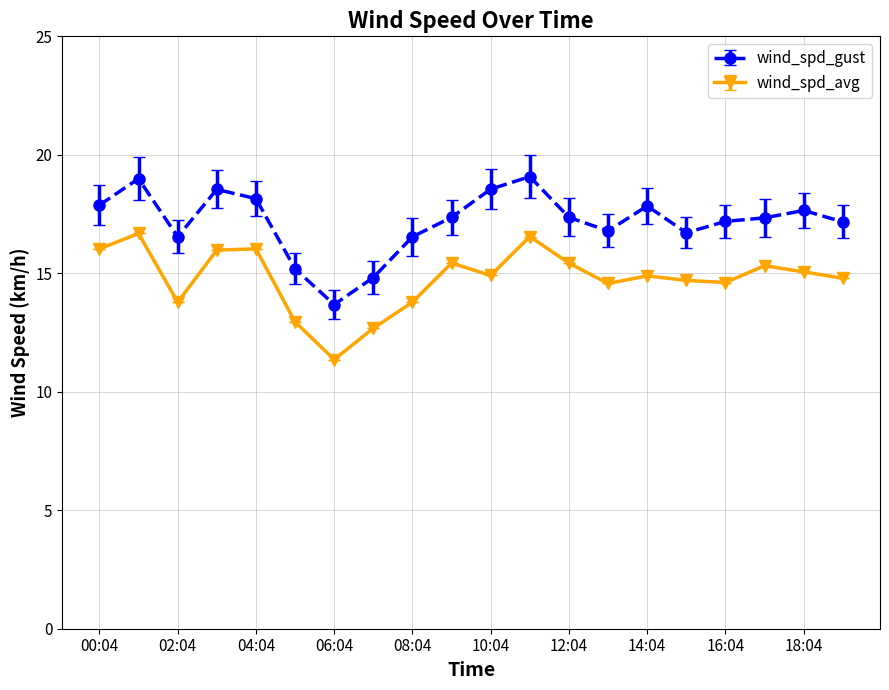

True or false: wind_spd_avg and wind_spd_gust intersect in this chart.

False